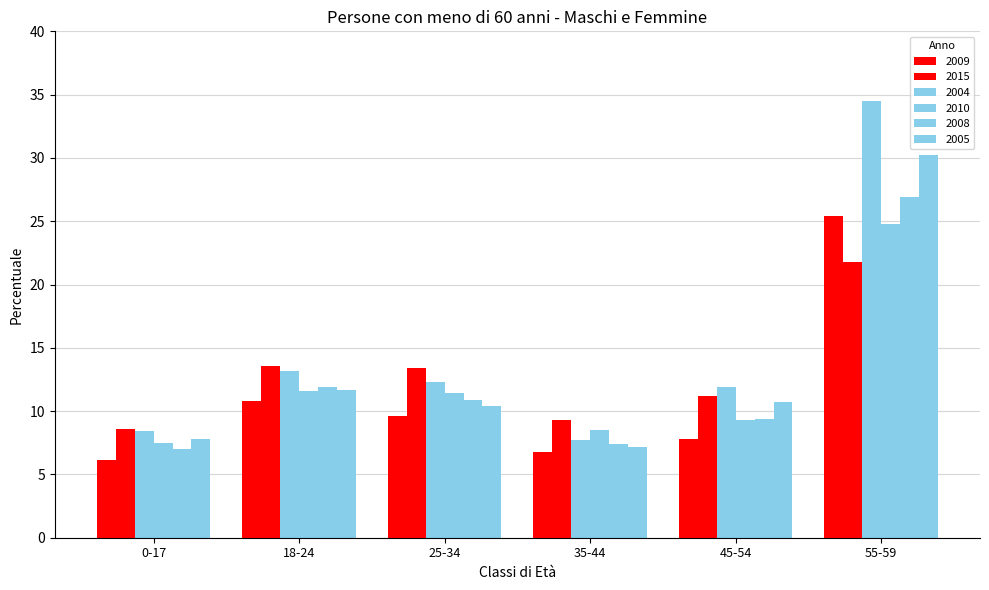

What is the difference between the maximum and second lowest values in the 2004 series?

26.1